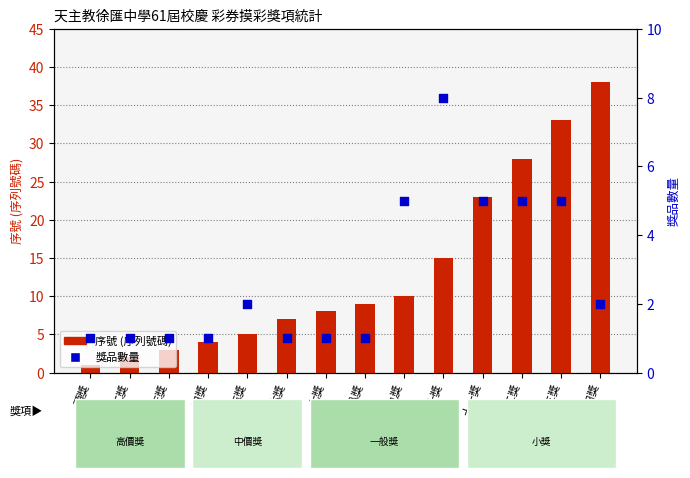

Is the value of 獎品數量 at 十一獎 greater than the value of 序號 (序列號碼) at 三獎?

Yes